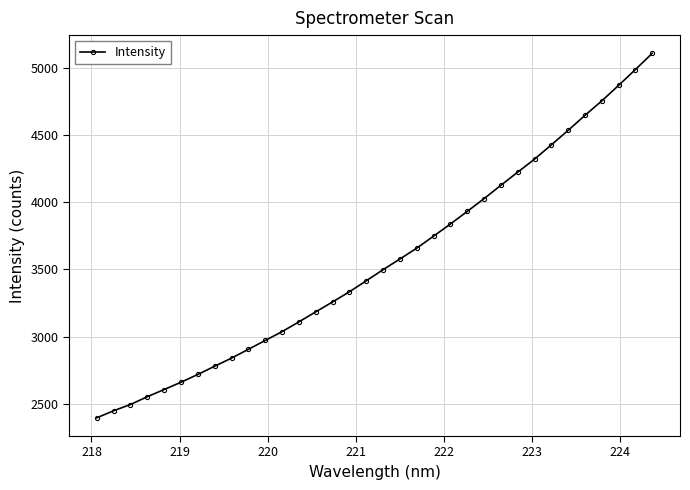

What is the difference between the second highest and second lowest values?

2540.0